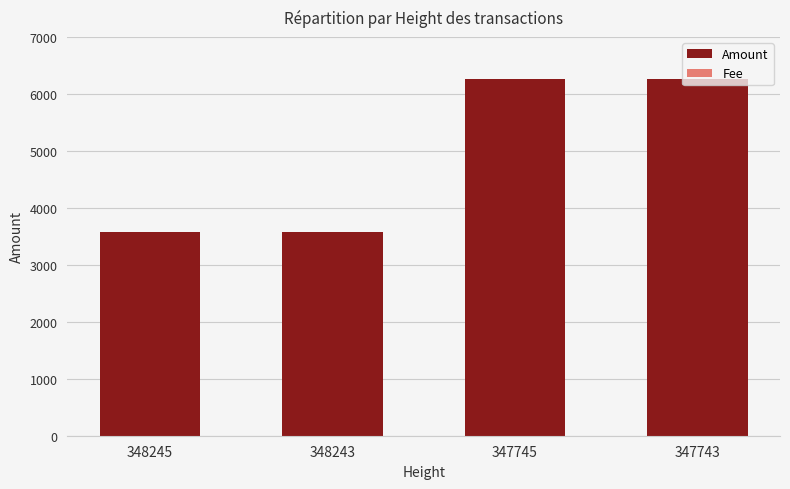

Reading right to left, what are all the values shown in this chart?

Amount: 6263.6	6262.6	3573.9	3572.9
Fee: 1.0	1.0	1.0	1.0